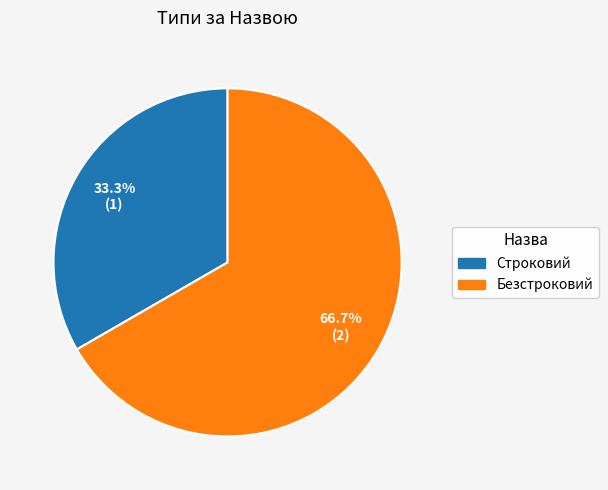

Between Строковий and Безстроковий, which is larger?

Безстроковий